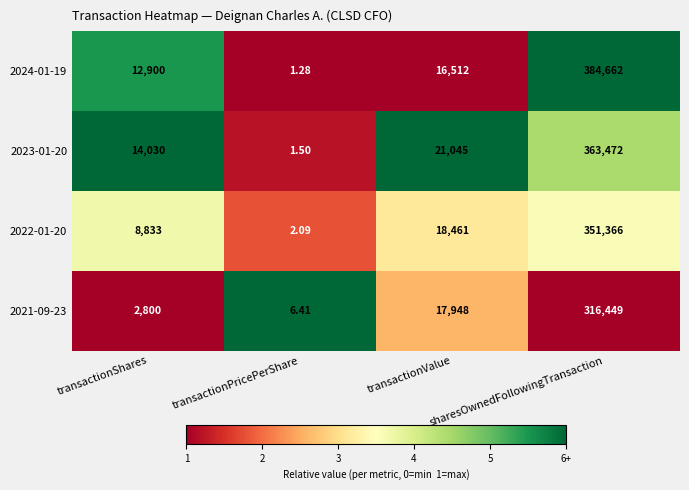

List the labels in order of 2022-01-20 value, largest first.

sharesOwnedFollowingTransaction, transactionValue, transactionShares, transactionPricePerShare